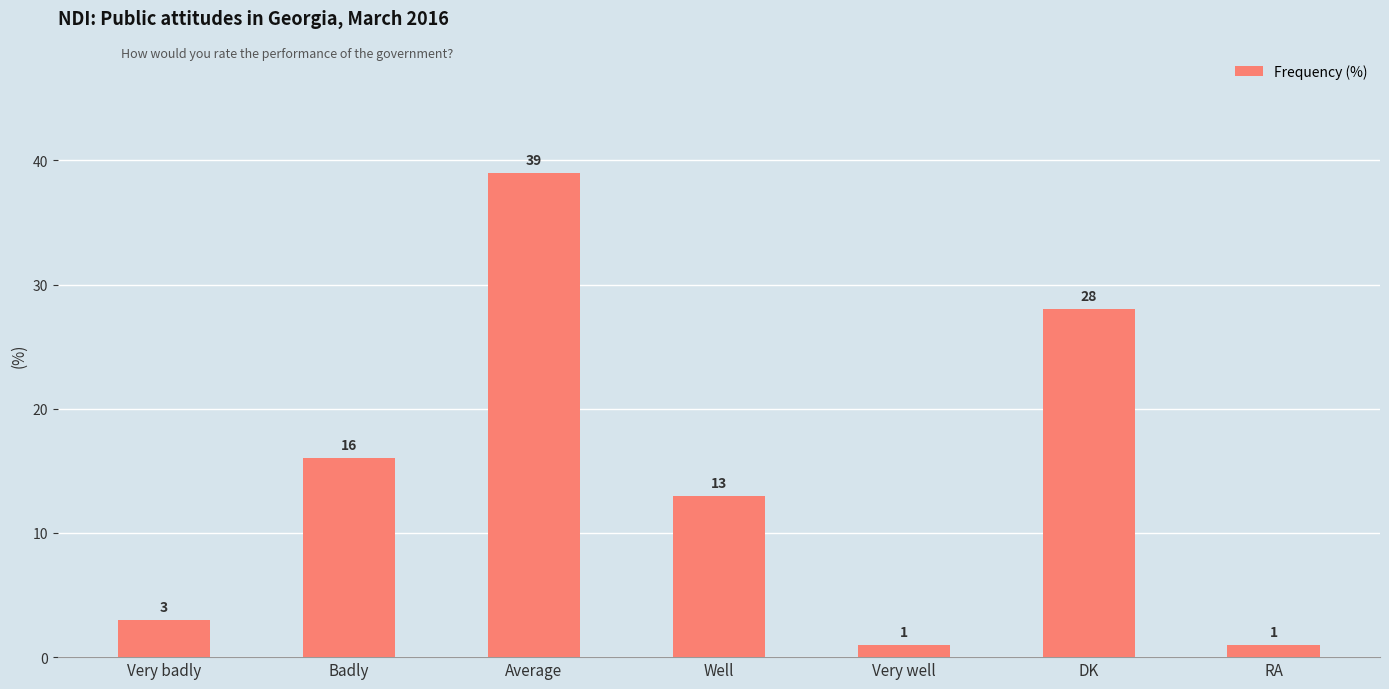

What is the change in value from Badly to Average?

+23